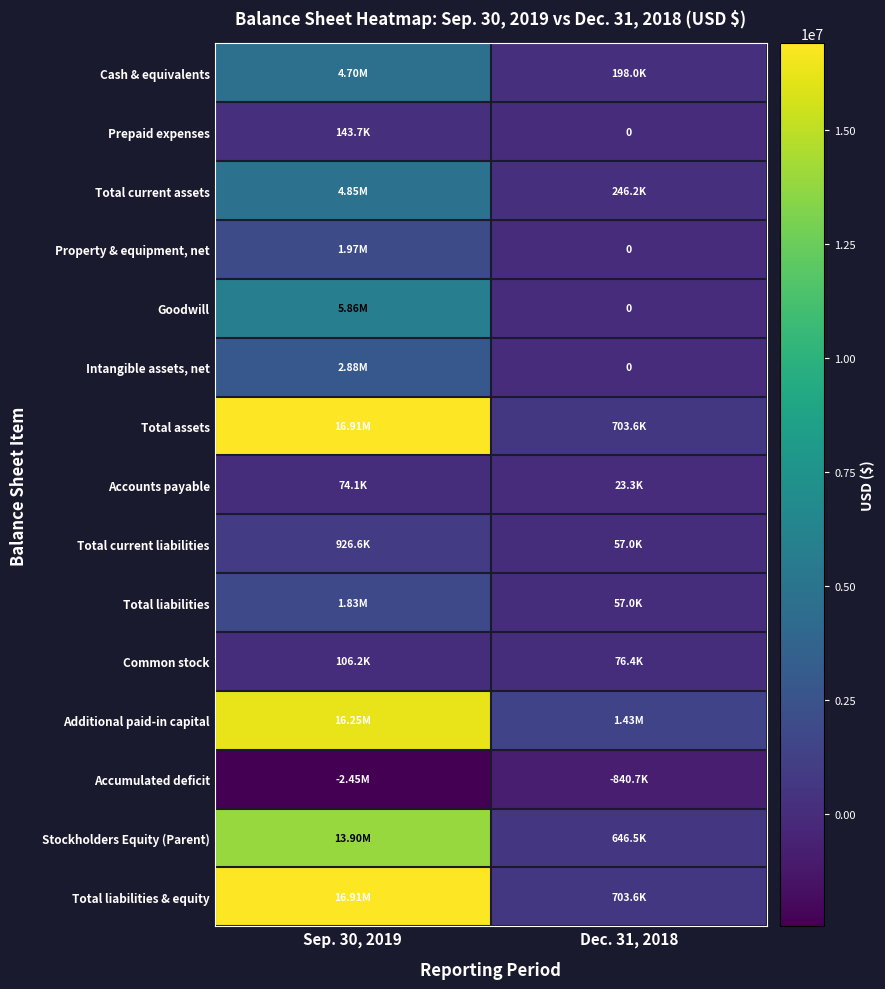

List the series in order of their peak value, highest first.

Total assets, Total liabilities & equity, Additional paid-in capital, Stockholders Equity (Parent), Goodwill, Total current assets, Cash & equivalents, Intangible assets, net, Property & equipment, net, Total liabilities, Total current liabilities, Prepaid expenses, Common stock, Accounts payable, Accumulated deficit